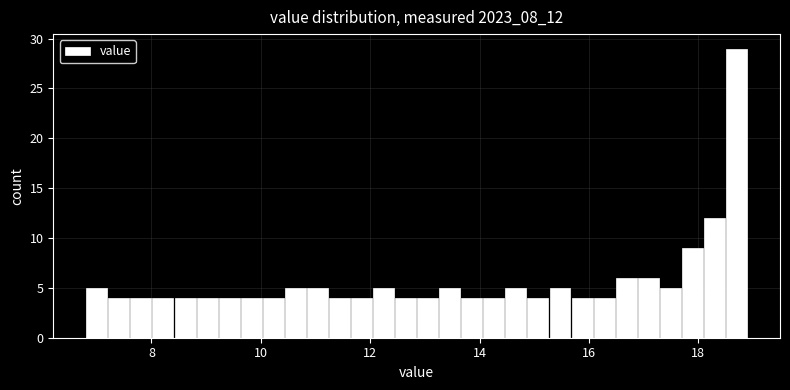

Around what value on the x-axis is the tallest bar? Give the approximate position of its centre, as read against the axis.

18.6